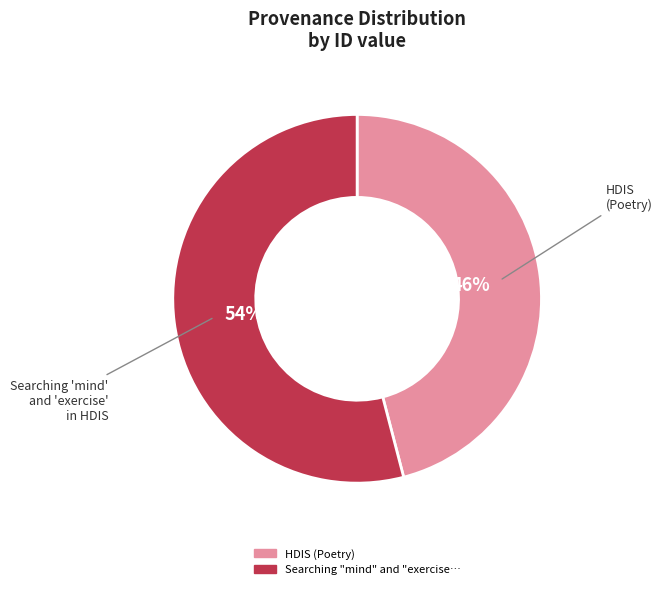

To the nearest percent, what is the difference between the largest and smallest slice percentages?

8%